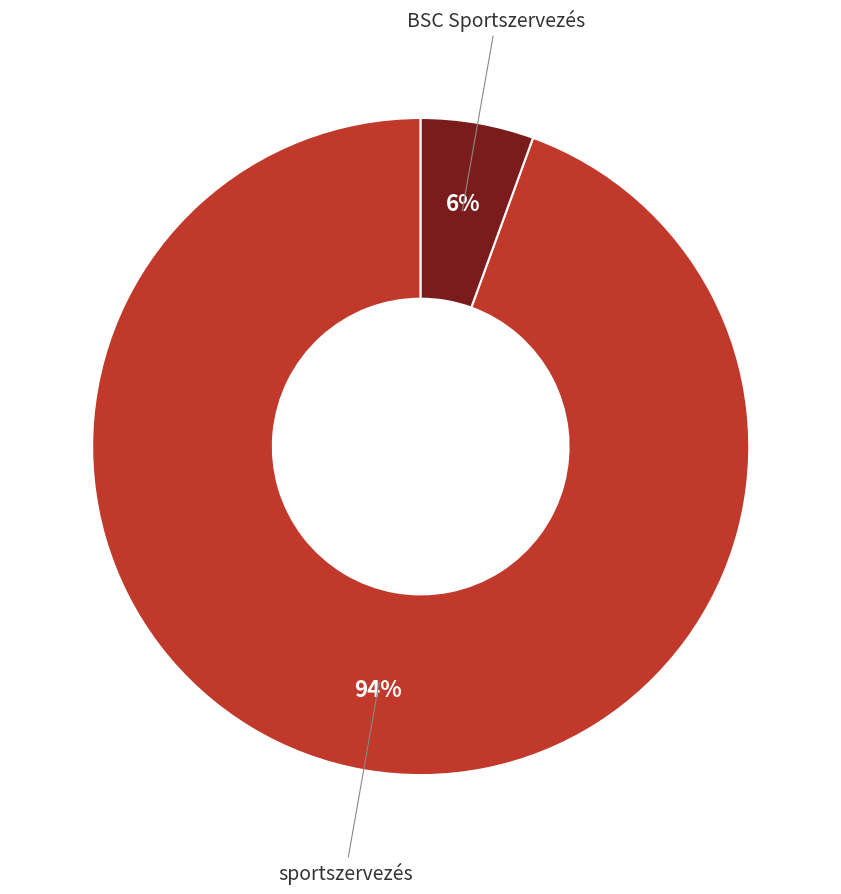

Is there a majority slice in this chart?

Yes